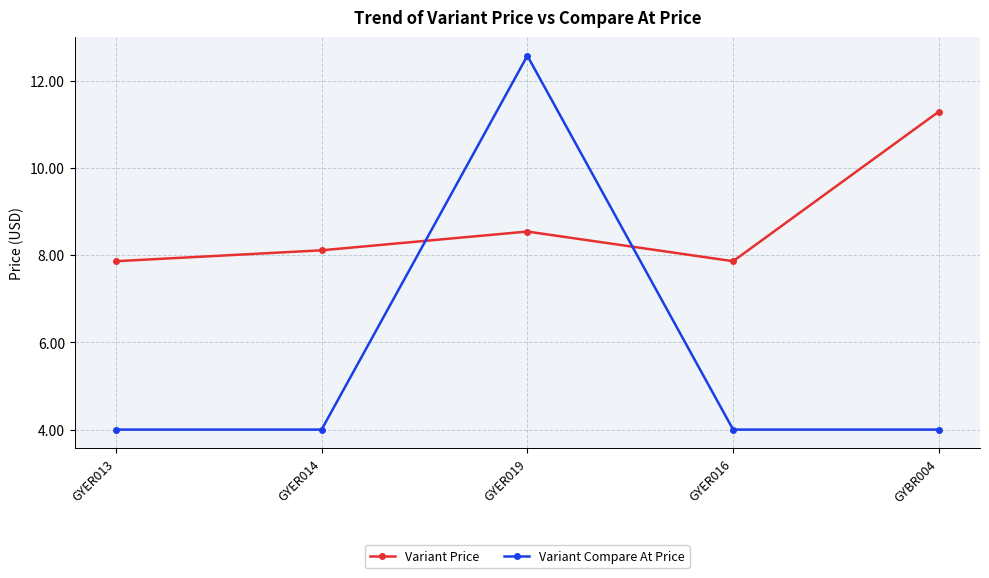

Between GYER014 and GYER016, which series saw the biggest shift?

Variant Price